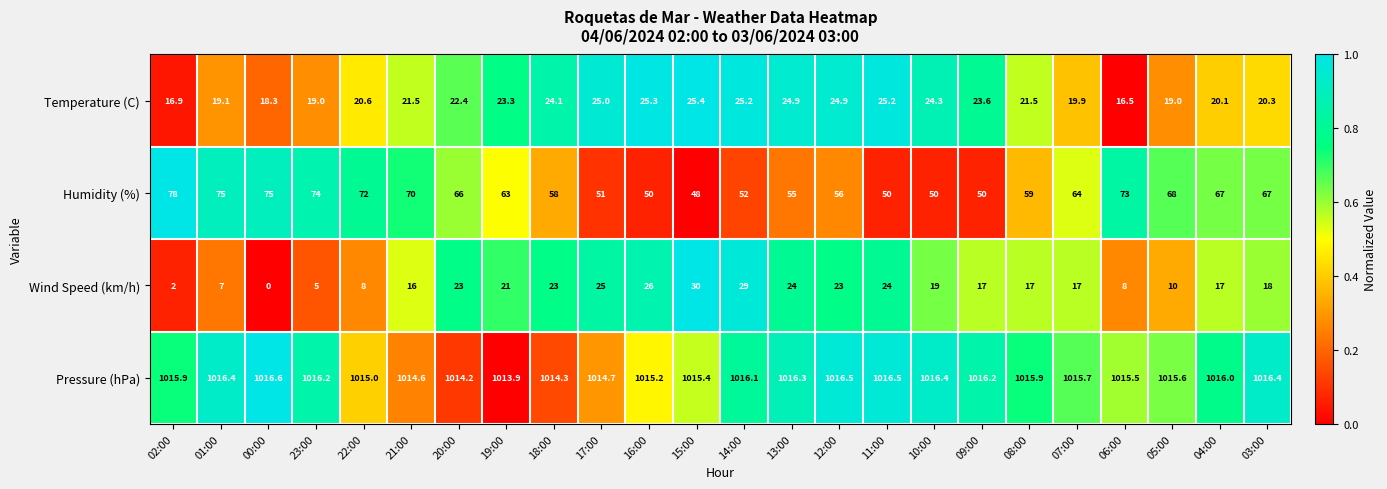

What is the difference between the highest and lowest values at 12:00?

993.5